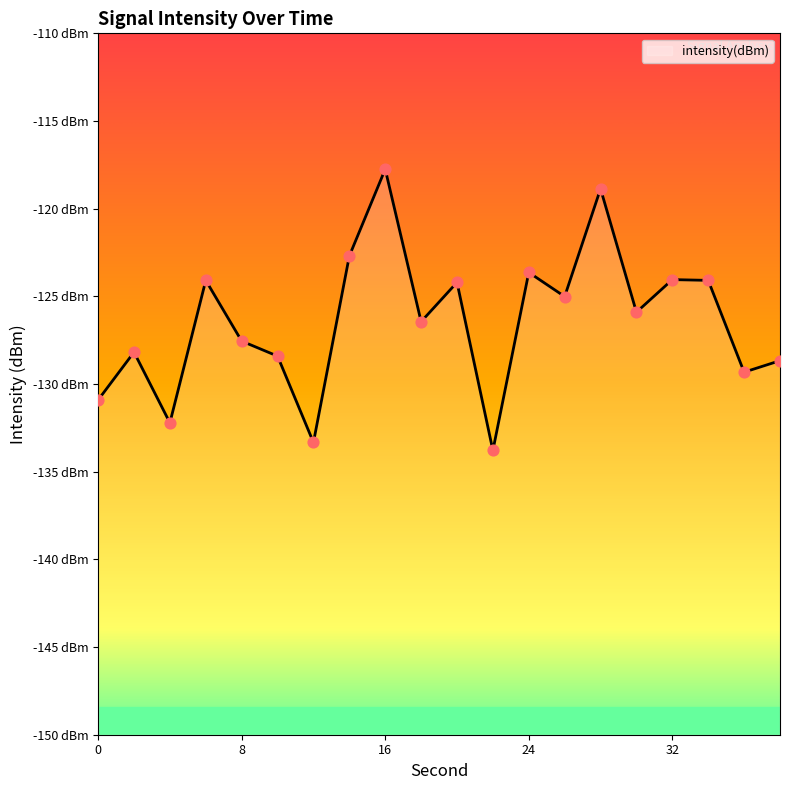

Between 18 and 30, which is larger?

30